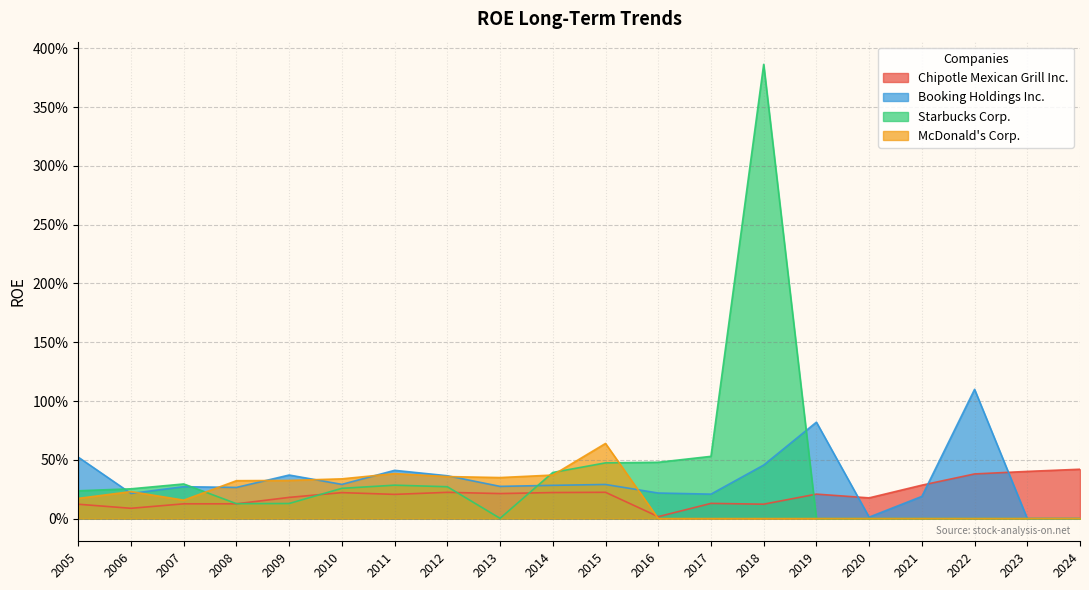

Where do Chipotle Mexican Grill Inc. and Booking Holdings Inc. first cross each other?

2019 and 2020